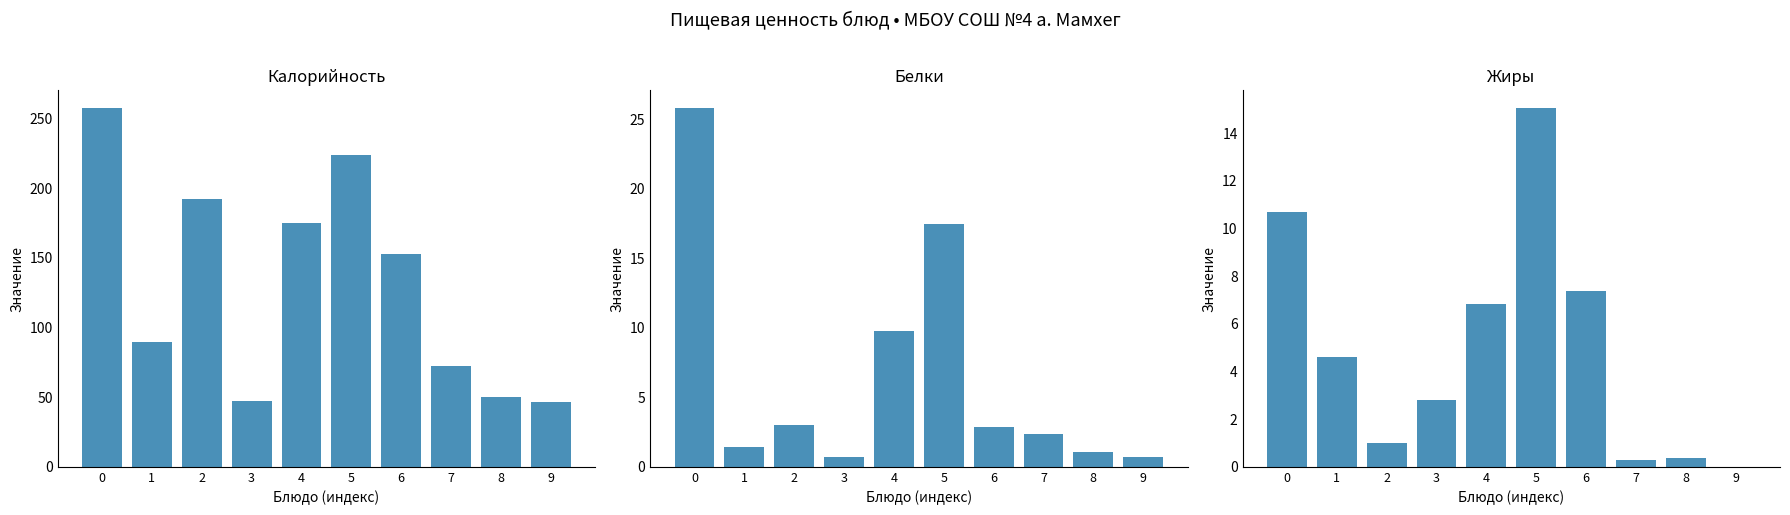

Which has a higher value, 3 or 2?

2